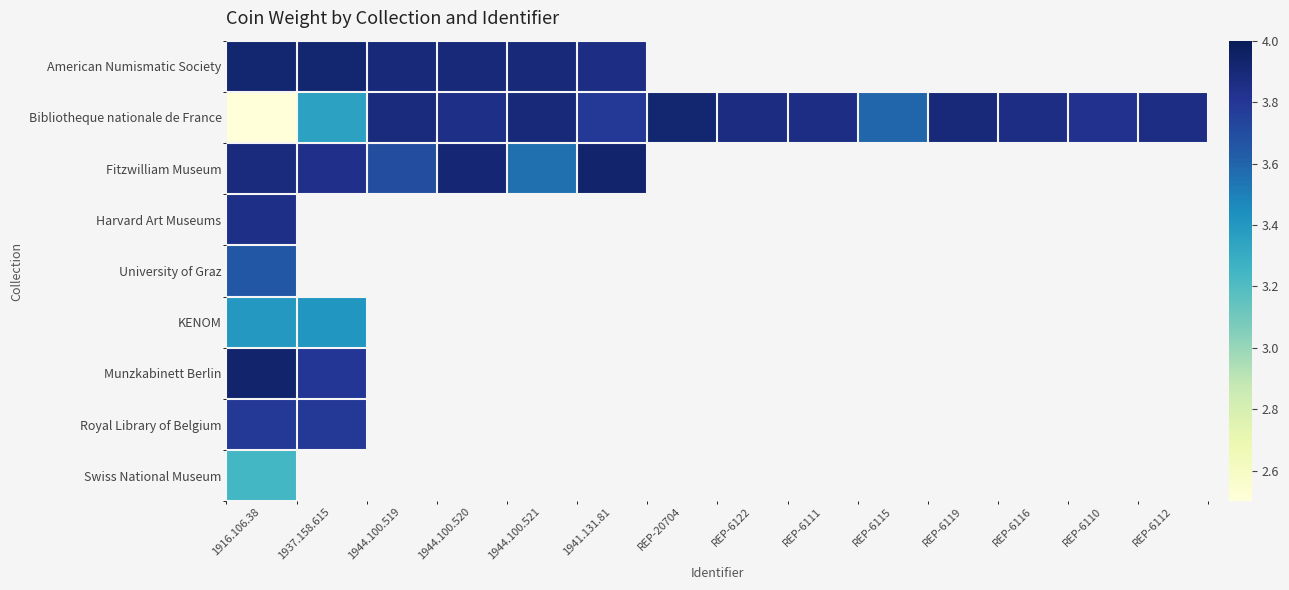

At which category does the chart reach its minimum across all series?

1916.106.38